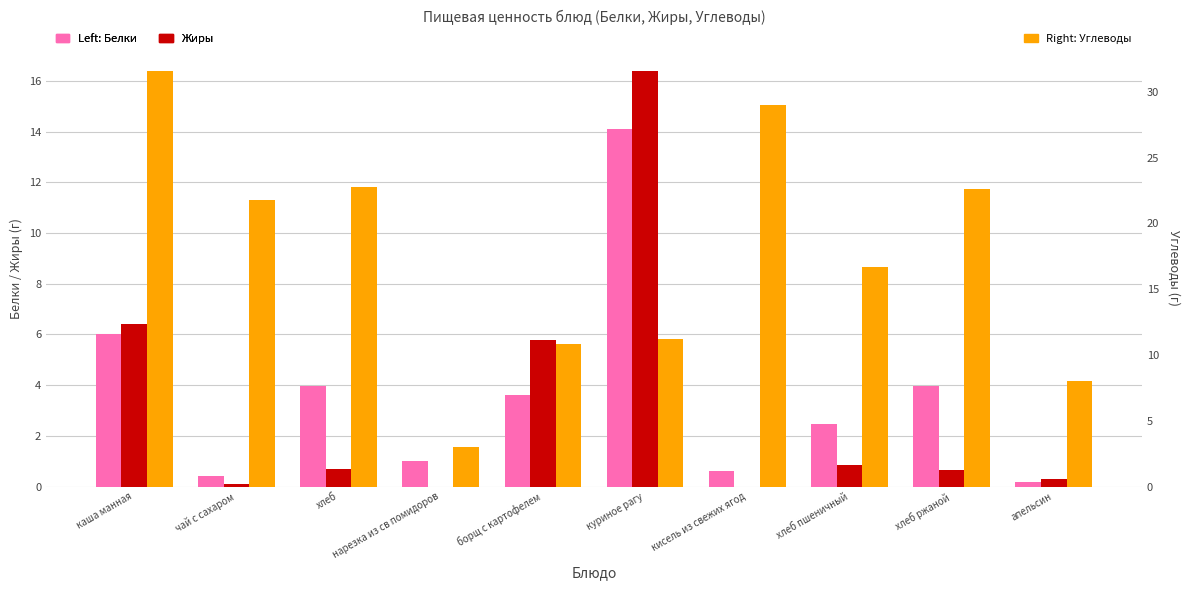

How many data points does each series have?

10